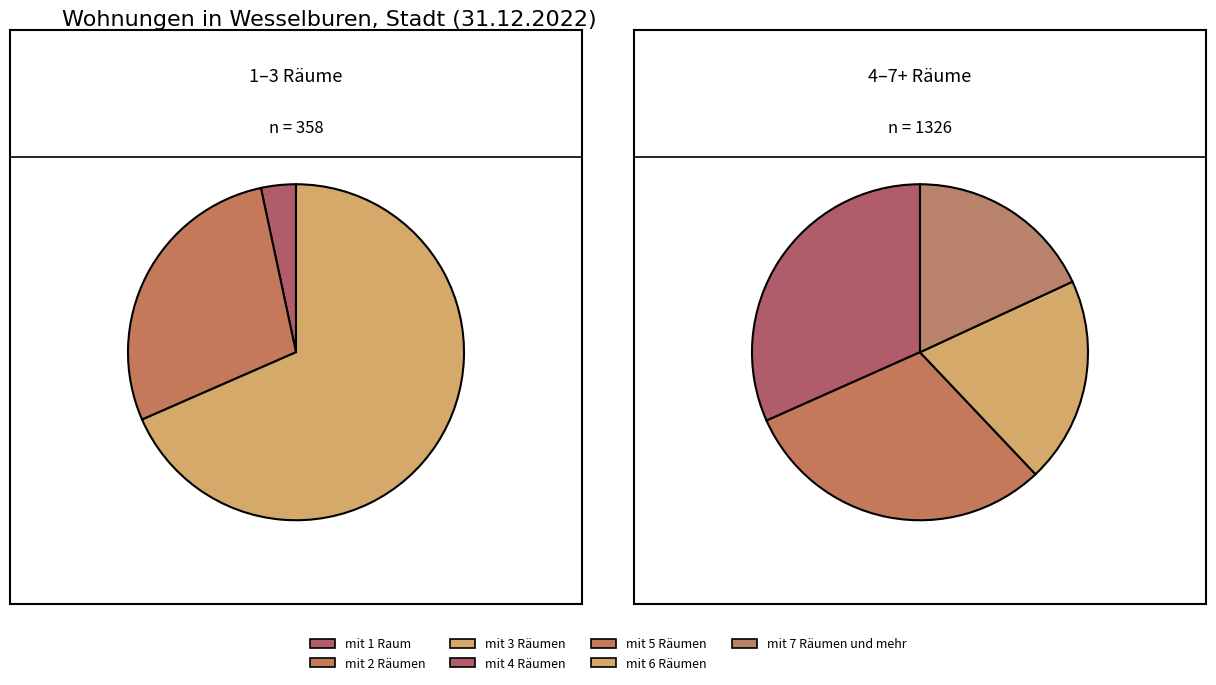

True or false: mit 6 Räumen accounts for 6% of the total.

False